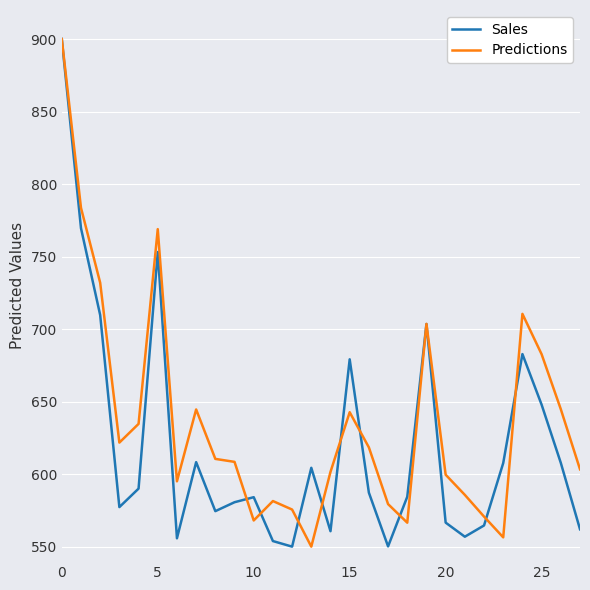

Which series has the largest total across all categories?

Predictions